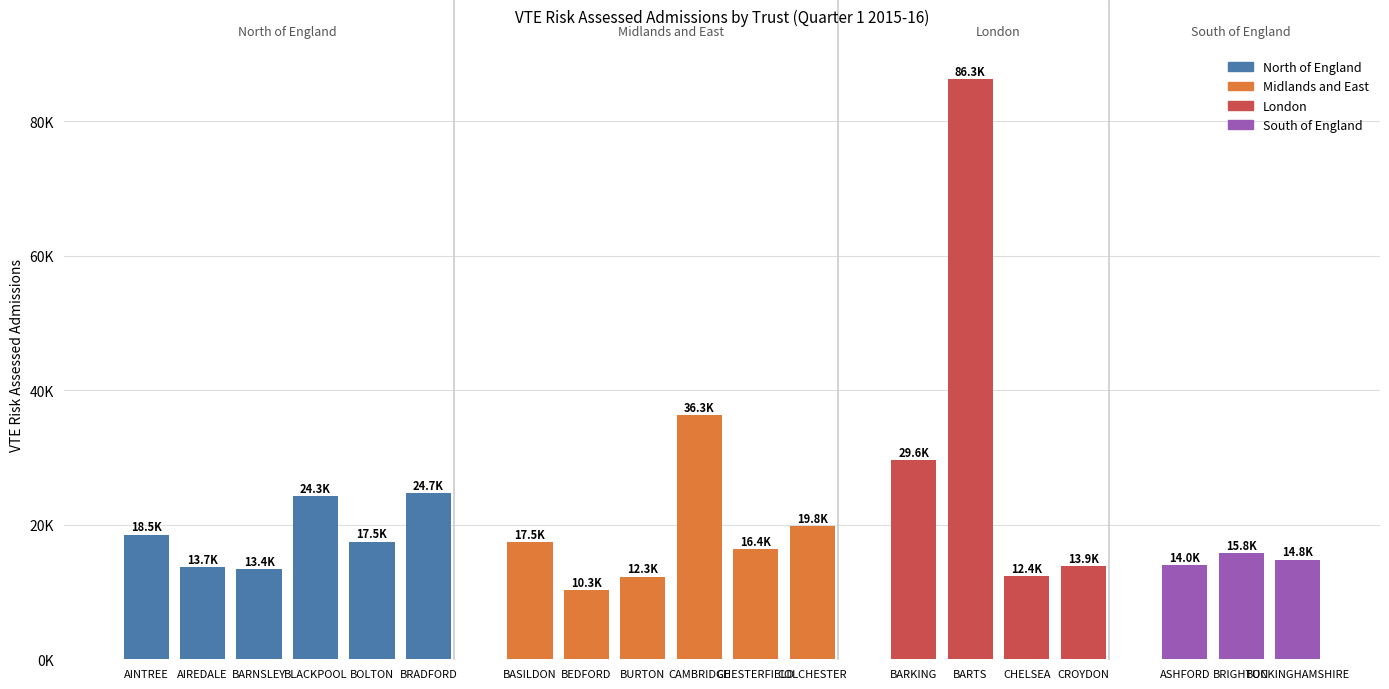

How many distinct data groups are displayed?

4